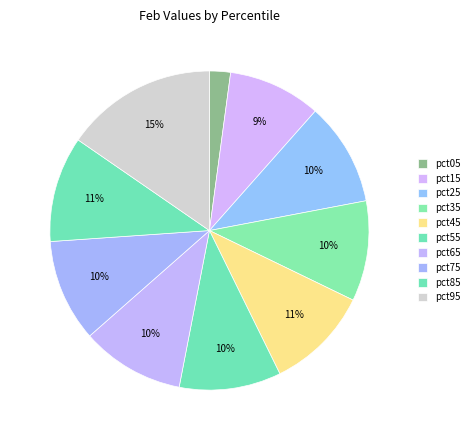

How many segments does this pie chart have?

10